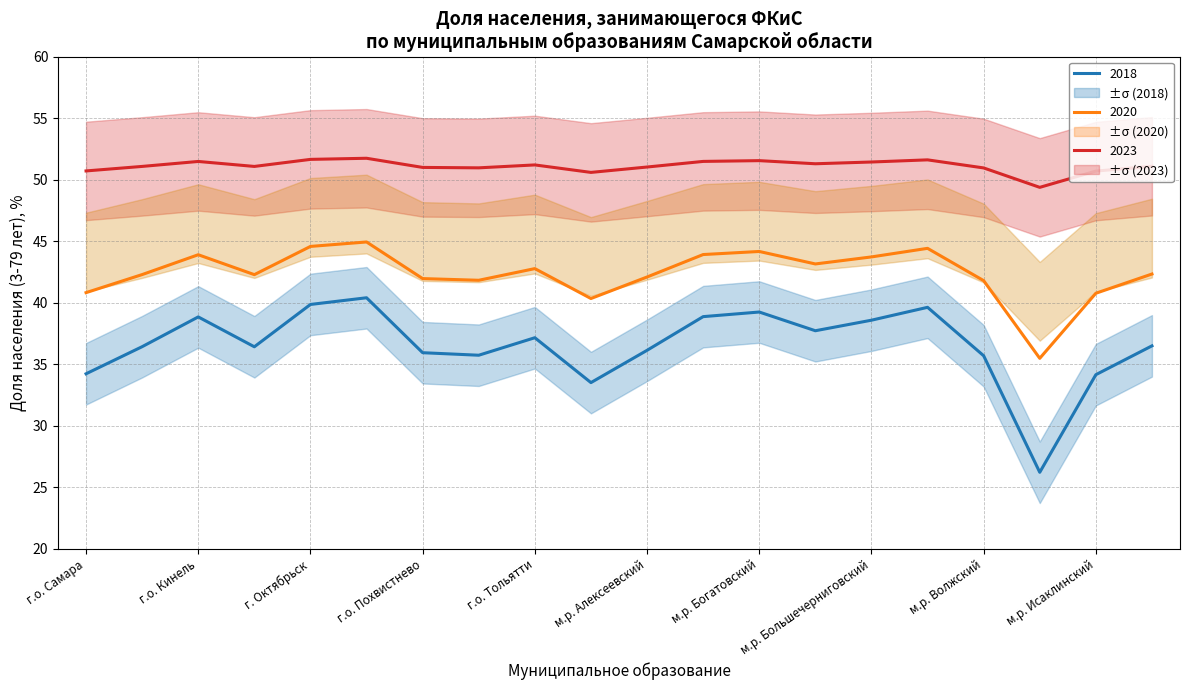

Does the chart display data point markers on the line(s)?

No